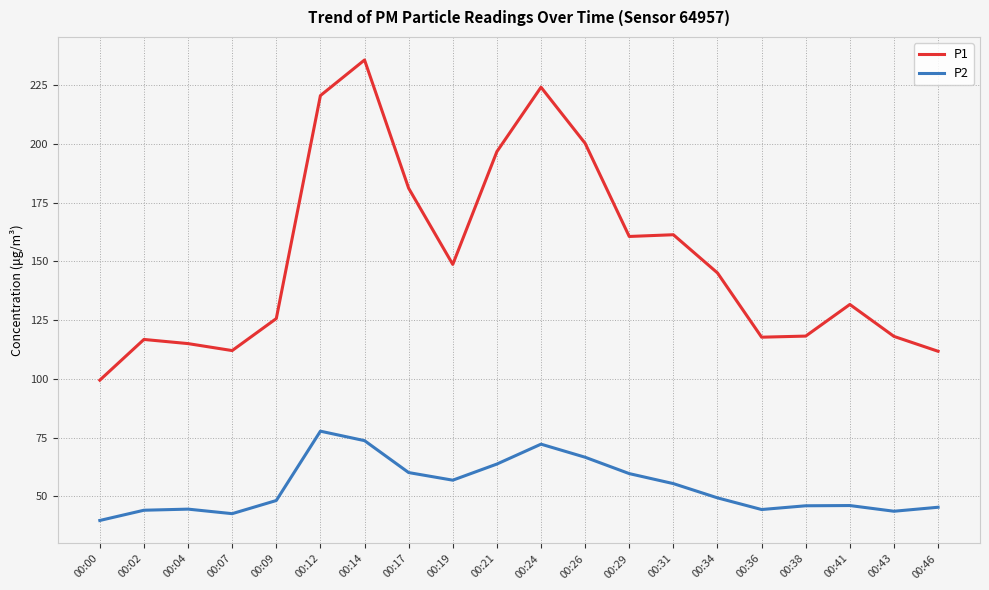

True or false: P1 and P2 cross at least once.

False